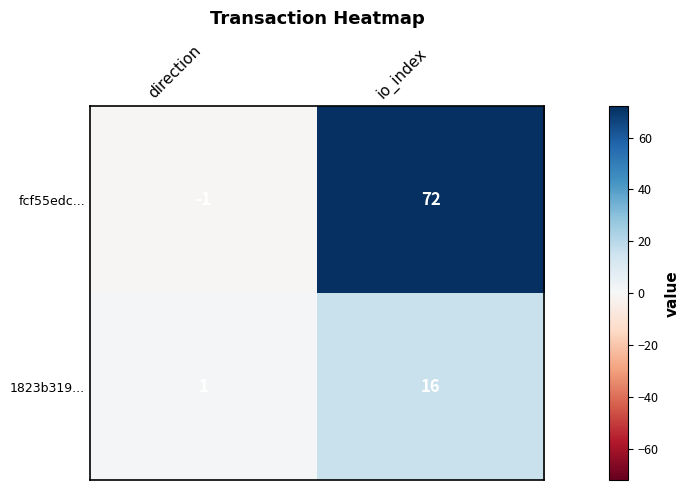

Count the number of categories in the chart.

2